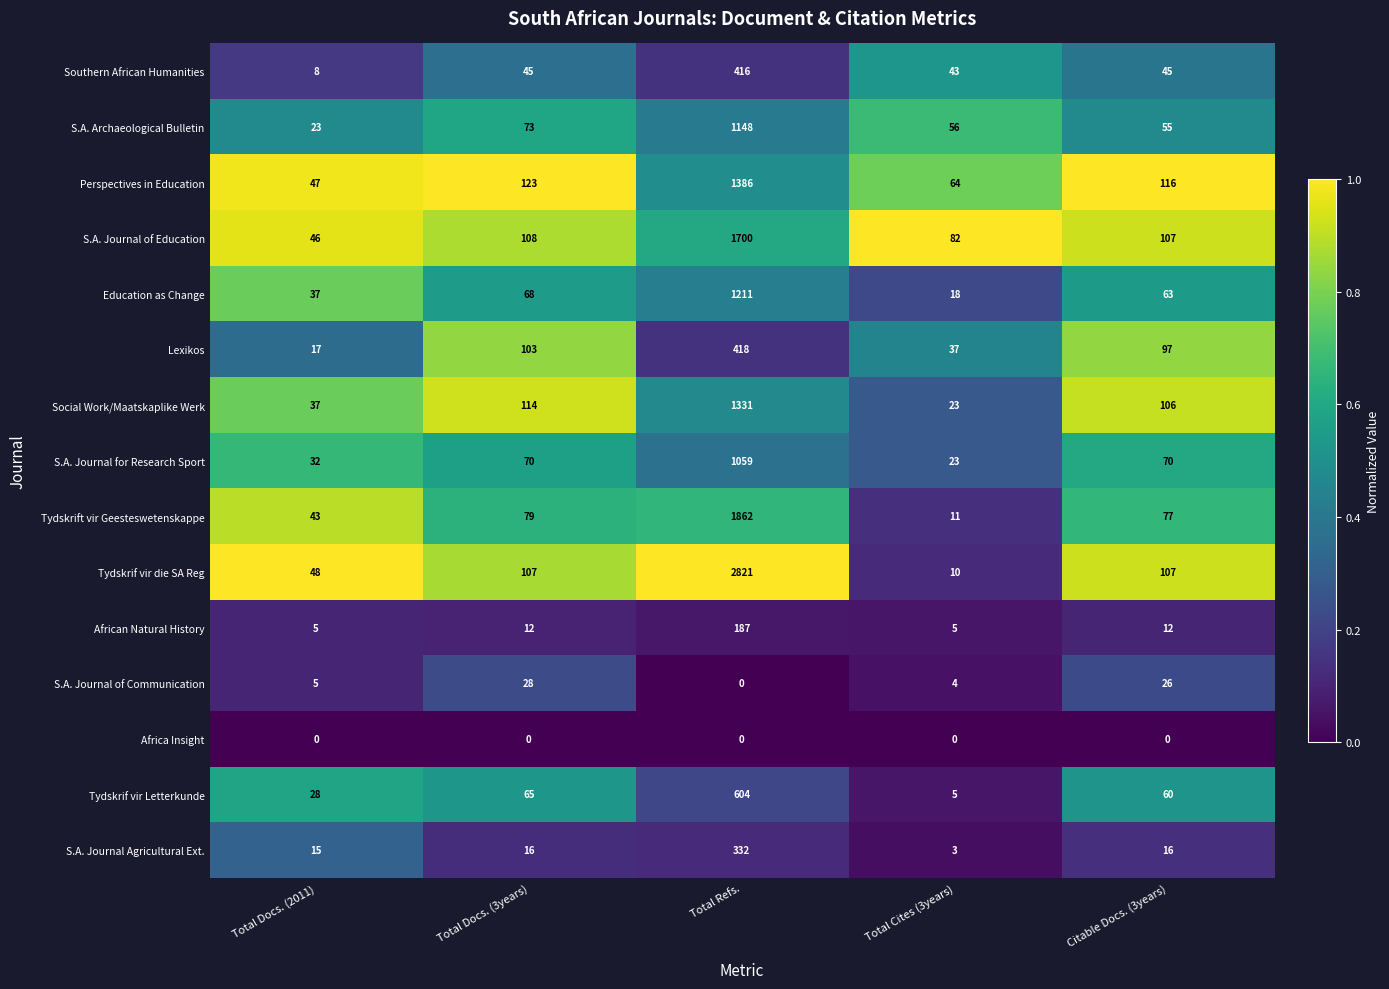

Rank the categories by Tydskrif vir Letterkunde value from lowest to highest.

Total Cites (3years), Total Docs. (2011), Citable Docs. (3years), Total Docs. (3years), Total Refs.